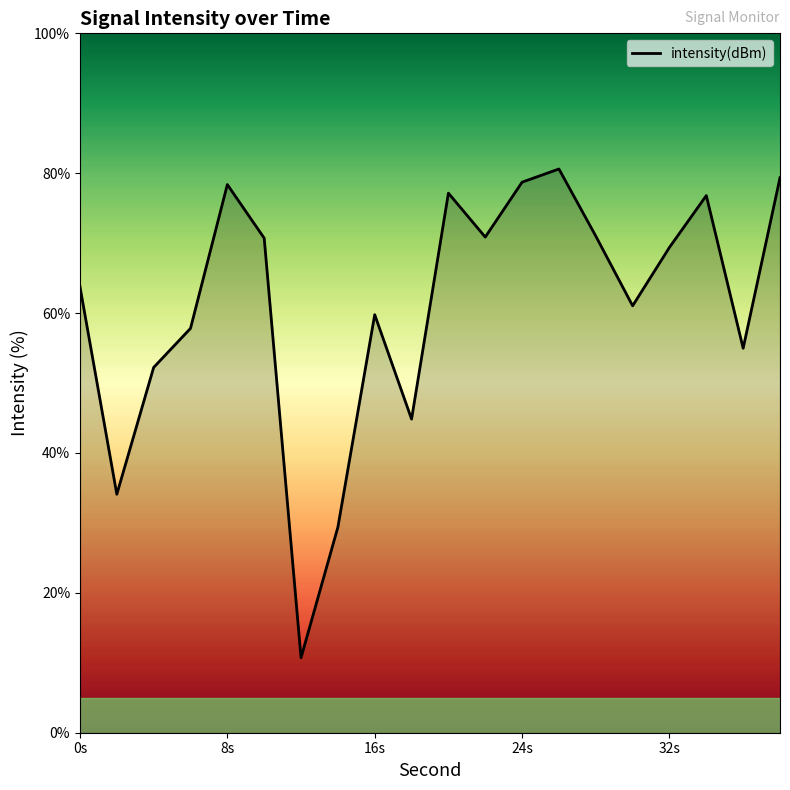

What is the minimum value shown in the chart?

10.7